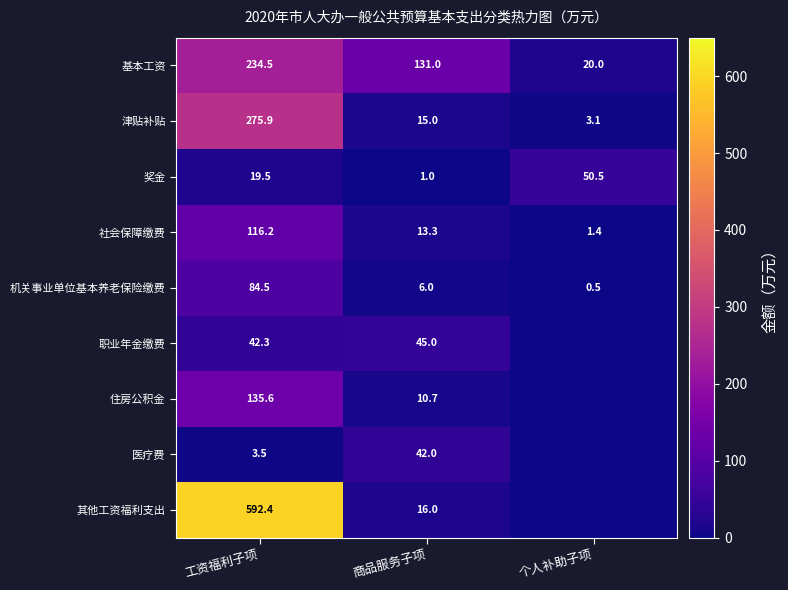

Which category has the lowest value in the 基本工资 series?

个人补助子项